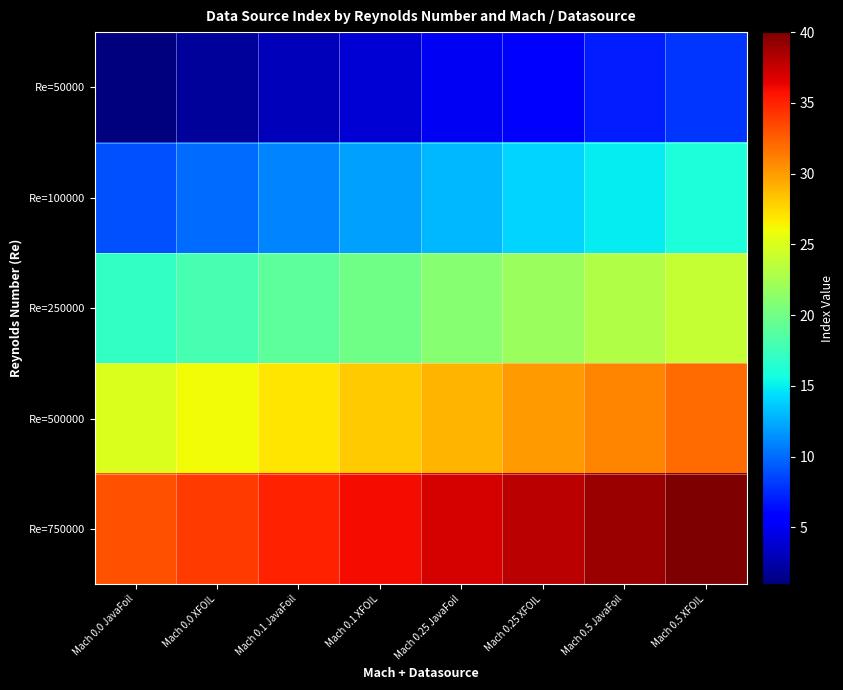

Reading right to left, transcribe all the data shown in this chart.

Re=50000: Mach 0.5 XFOIL=8	Mach 0.5 JavaFoil=7	Mach 0.25 XFOIL=6	Mach 0.25 JavaFoil=5	Mach 0.1 XFOIL=4	Mach 0.1 JavaFoil=3	Mach 0.0 XFOIL=2	Mach 0.0 JavaFoil=1
Re=100000: Mach 0.5 XFOIL=16	Mach 0.5 JavaFoil=15	Mach 0.25 XFOIL=14	Mach 0.25 JavaFoil=13	Mach 0.1 XFOIL=12	Mach 0.1 JavaFoil=11	Mach 0.0 XFOIL=10	Mach 0.0 JavaFoil=9
Re=250000: Mach 0.5 XFOIL=24	Mach 0.5 JavaFoil=23	Mach 0.25 XFOIL=22	Mach 0.25 JavaFoil=21	Mach 0.1 XFOIL=20	Mach 0.1 JavaFoil=19	Mach 0.0 XFOIL=18	Mach 0.0 JavaFoil=17
Re=500000: Mach 0.5 XFOIL=32	Mach 0.5 JavaFoil=31	Mach 0.25 XFOIL=30	Mach 0.25 JavaFoil=29	Mach 0.1 XFOIL=28	Mach 0.1 JavaFoil=27	Mach 0.0 XFOIL=26	Mach 0.0 JavaFoil=25
Re=750000: Mach 0.5 XFOIL=40	Mach 0.5 JavaFoil=39	Mach 0.25 XFOIL=38	Mach 0.25 JavaFoil=37	Mach 0.1 XFOIL=36	Mach 0.1 JavaFoil=35	Mach 0.0 XFOIL=34	Mach 0.0 JavaFoil=33